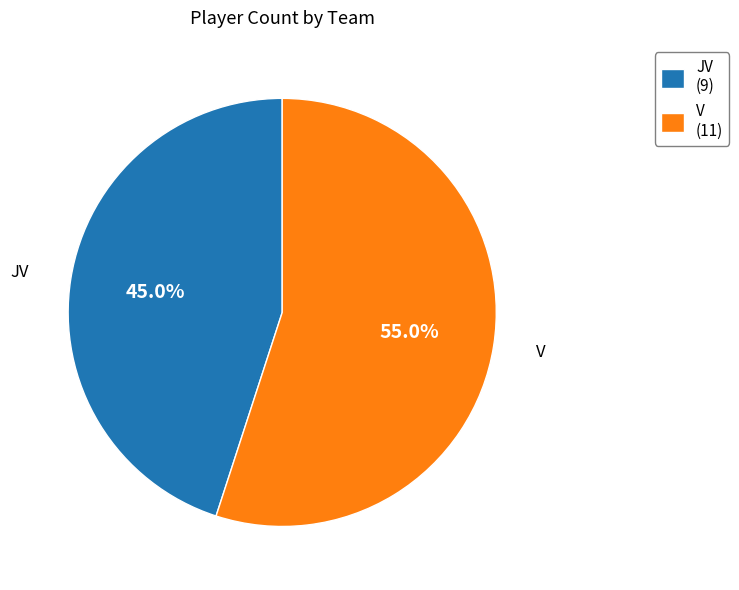

What is the ratio of the value at V to the value at JV?

1.2